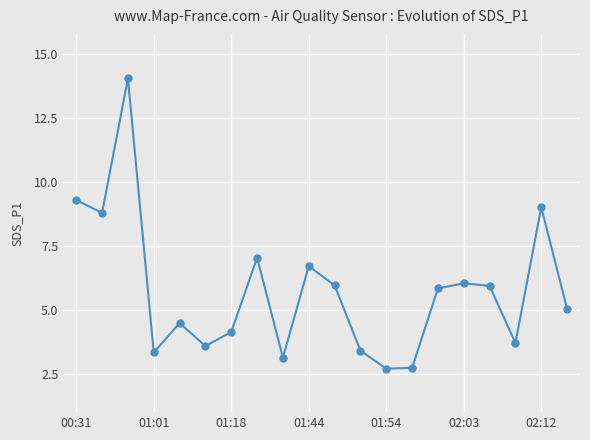

What is the smallest value displayed?

2.7